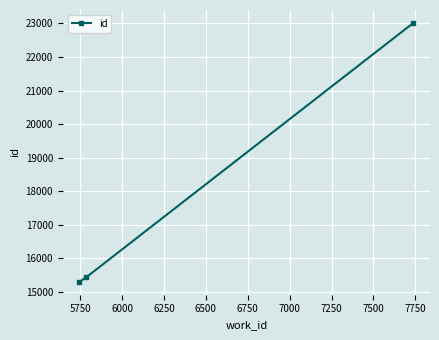

How many values are below 15441?

1